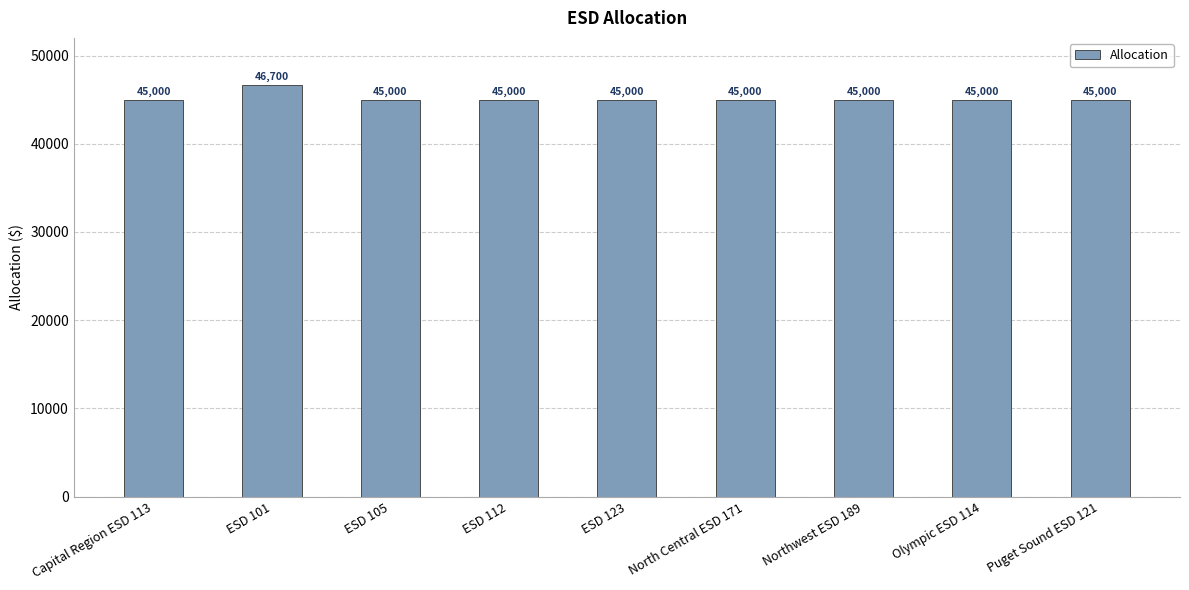

Reading left to right, what are all the values shown in this chart?

Capital Region ESD 113=45000	ESD 101=46700	ESD 105=45000	ESD 112=45000	ESD 123=45000	North Central ESD 171=45000	Northwest ESD 189=45000	Olympic ESD 114=45000	Puget Sound ESD 121=45000